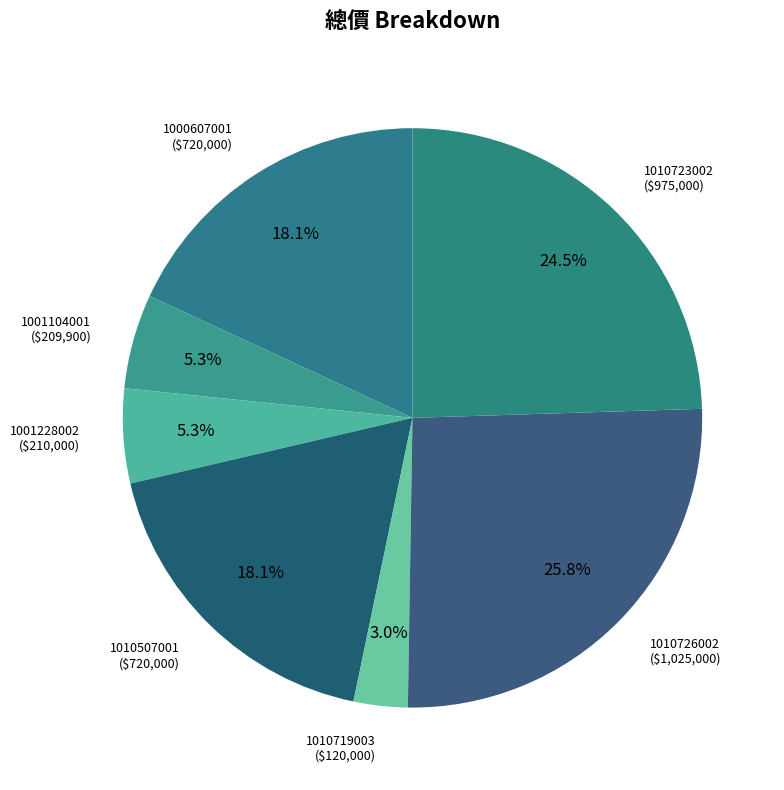

What percentage is the 1000607001 slice, to the nearest percent?

18%